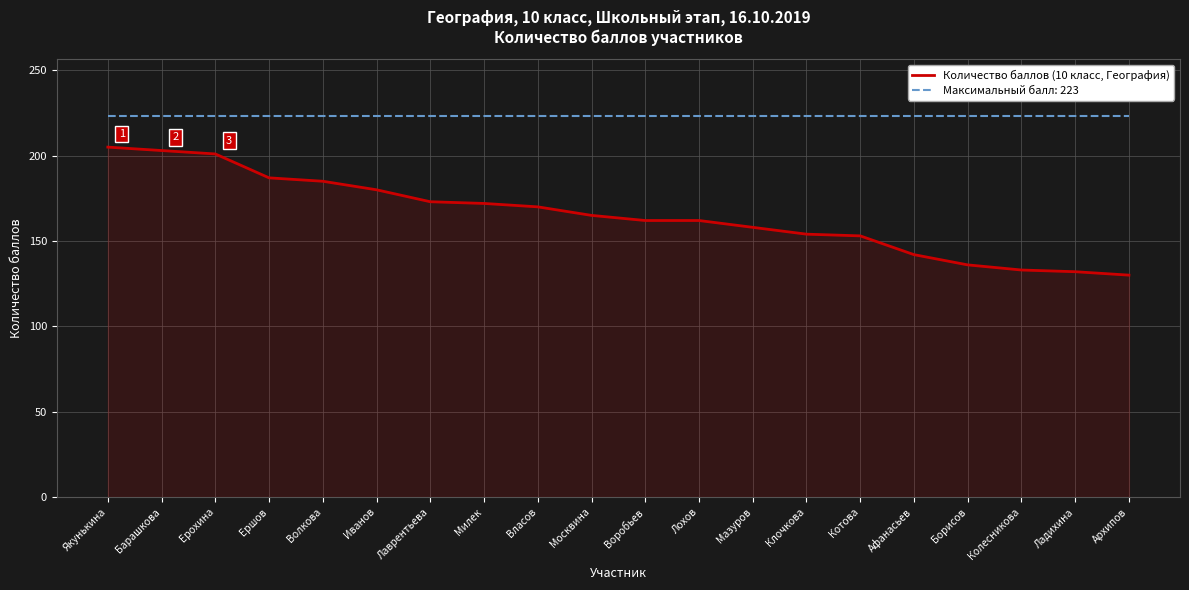

True or false: Максимальный балл: 223 has a value of 223 at Клочкова.

True